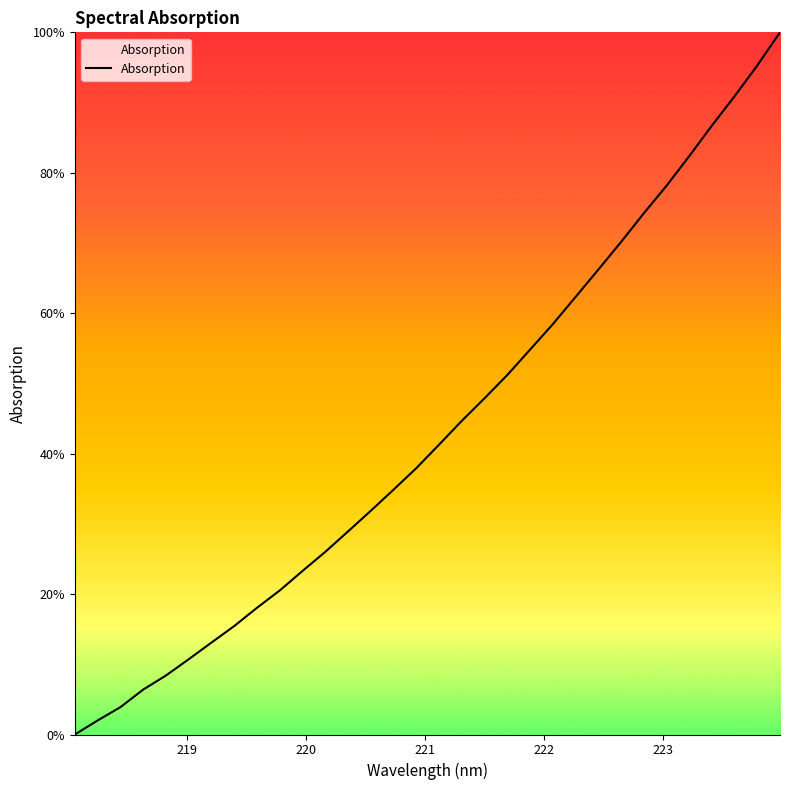

Reading right to left, what are all the values shown in this chart?

100.0	95.3	90.9	86.7	82.3	78.1	74.2	70.1	66.2	62.3	58.4	54.8	51.2	47.9	44.7	41.3	37.9	34.9	31.9	28.9	26.0	23.3	20.5	18.0	15.4	13.1	10.7	8.4	6.4	3.9	2.0	0.0